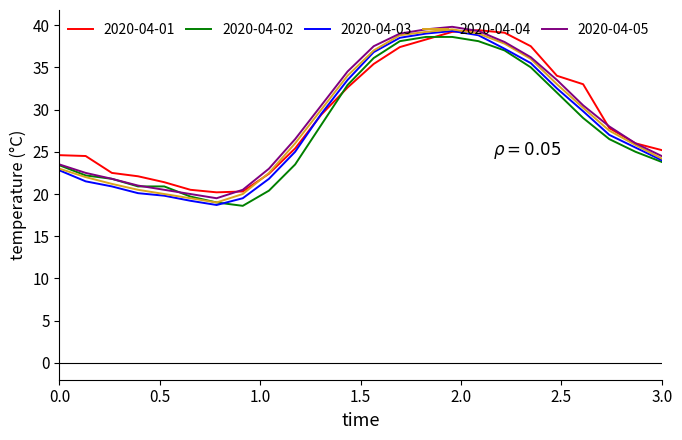

What is the smallest value displayed?

18.6